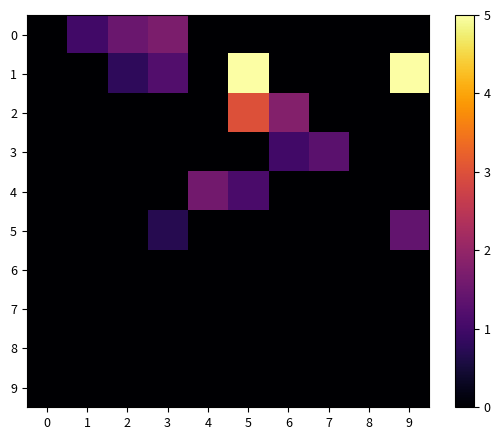

Reading right to left, list all the values displayed in this chart.

0: 9=0.0	8=0.0	7=0.0	6=0.0	5=0.0	4=0.0	3=1.7	2=1.5	1=1.0	0=0.0
1: 9=5.0	8=0.0	7=0.0	6=0.0	5=5.0	4=0.0	3=1.2	2=0.8	1=0.0	0=0.0
2: 9=0.0	8=0.0	7=0.0	6=1.8	5=3.0	4=0.0	3=0.0	2=0.0	1=0.0	0=0.0
3: 9=0.0	8=0.0	7=1.3	6=1.0	5=0.0	4=0.0	3=0.0	2=0.0	1=0.0	0=0.0
4: 9=0.0	8=0.0	7=0.0	6=0.0	5=1.1	4=1.6	3=0.0	2=0.0	1=0.0	0=0.0
5: 9=1.4	8=0.0	7=0.0	6=0.0	5=0.0	4=0.0	3=0.7	2=0.0	1=0.0	0=0.0
6: 9=0.0	8=0.0	7=0.0	6=0.0	5=0.0	4=0.0	3=0.0	2=0.0	1=0.0	0=0.0
7: 9=0.0	8=0.0	7=0.0	6=0.0	5=0.0	4=0.0	3=0.0	2=0.0	1=0.0	0=0.0
8: 9=0.0	8=0.0	7=0.0	6=0.0	5=0.0	4=0.0	3=0.0	2=0.0	1=0.0	0=0.0
9: 9=0.0	8=0.0	7=0.0	6=0.0	5=0.0	4=0.0	3=0.0	2=0.0	1=0.0	0=0.0